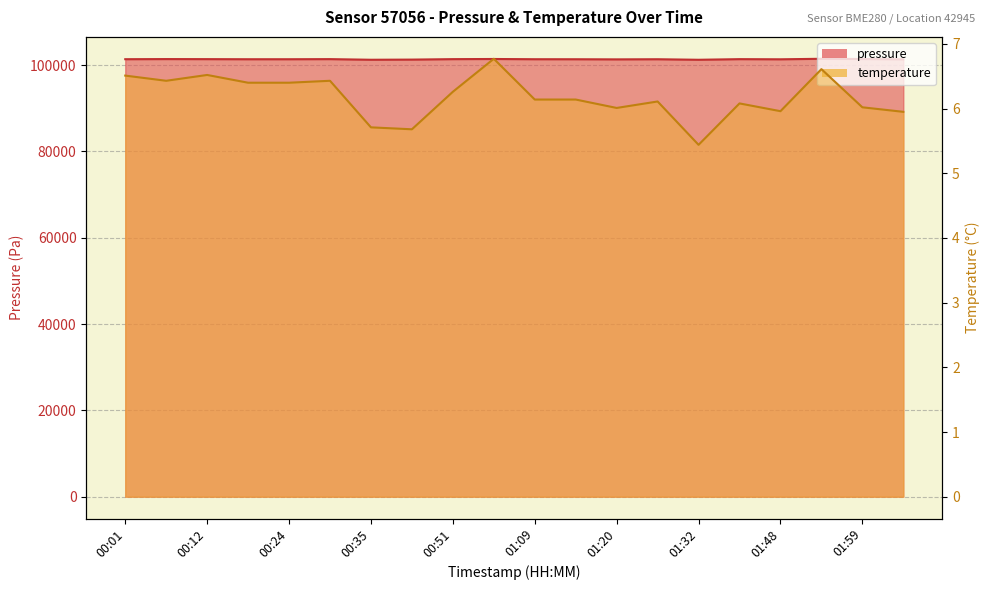

Reading right to left, what are all the values shown in this chart?

pressure: 02:05=101352.5	01:59=101417.3	01:53=101469.1	01:48=101350.8	01:38=101385.5	01:32=101240.0	01:26=101364.3	01:20=101333.1	01:14=101362.5	01:09=101367.8	01:03=101421.2	00:51=101386.7	00:45=101280.5	00:35=101244.4	00:30=101390.6	00:24=101365.2	00:18=101364.4	00:12=101386.8	00:06=101402.0	00:01=101372.8
temperature: 02:05=6.0	01:59=6.0	01:53=6.6	01:48=6.0	01:38=6.1	01:32=5.4	01:26=6.1	01:20=6.0	01:14=6.1	01:09=6.1	01:03=6.8	00:51=6.3	00:45=5.7	00:35=5.7	00:30=6.4	00:24=6.4	00:18=6.4	00:12=6.5	00:06=6.4	00:01=6.5